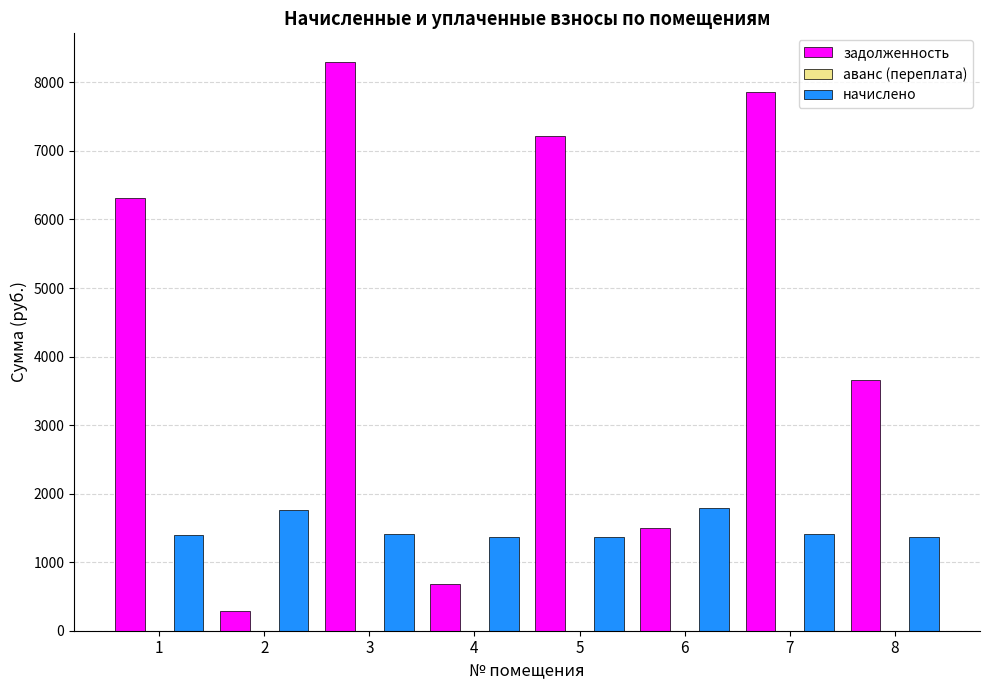

What is the total value across all series at 4?

2055.8